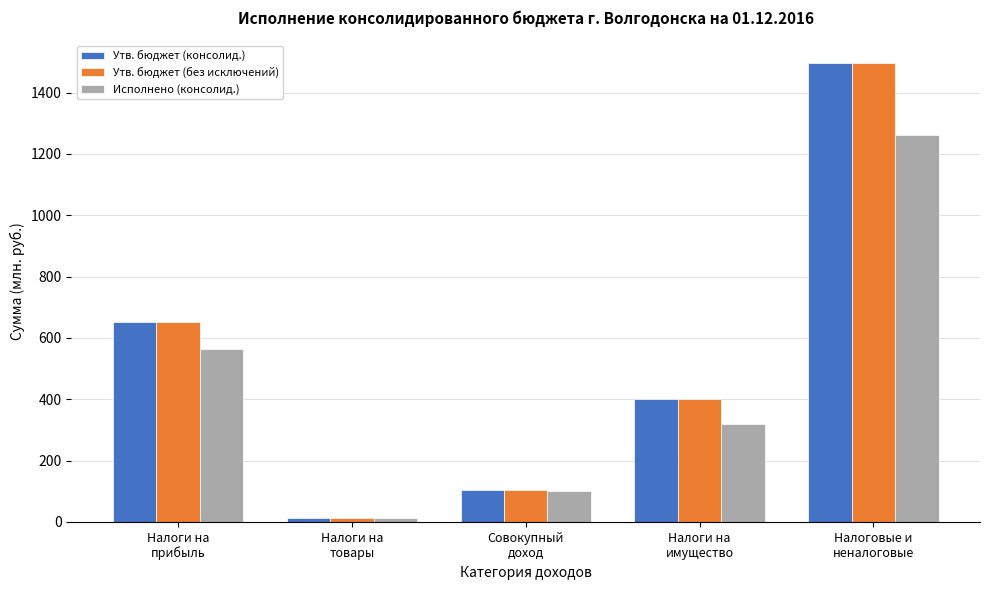

Which category has the highest value in the Утв. бюджет (без исключений) series?

Налоговые и
неналоговые